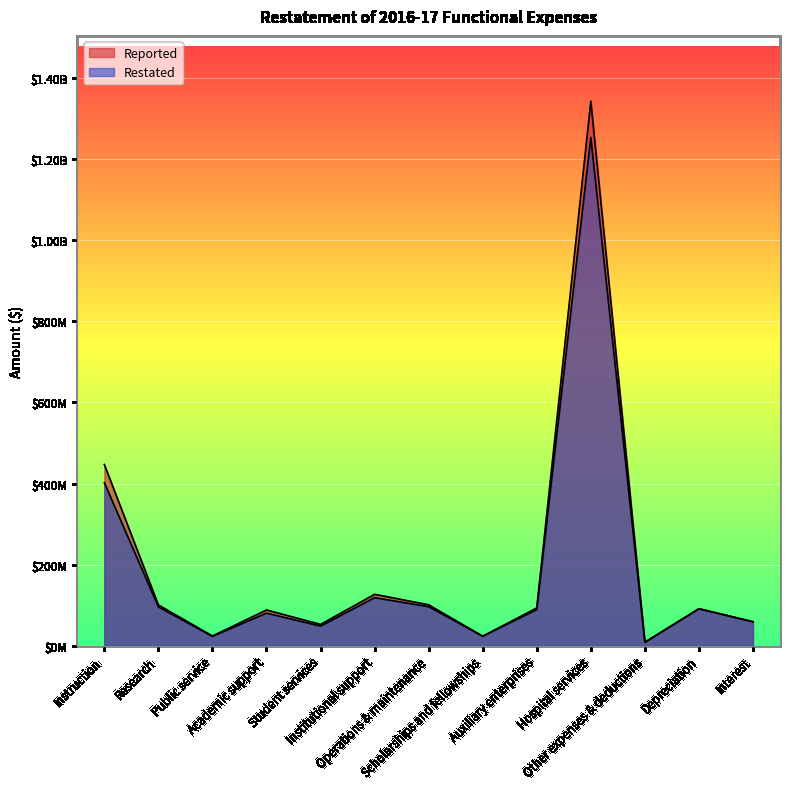

Does the chart display data point markers on the line(s)?

No